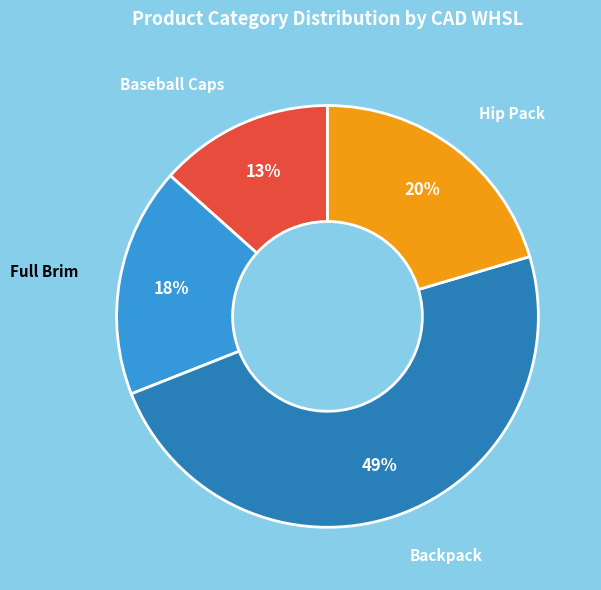

To the nearest percent, what percentage of the pie is Backpack?

49%